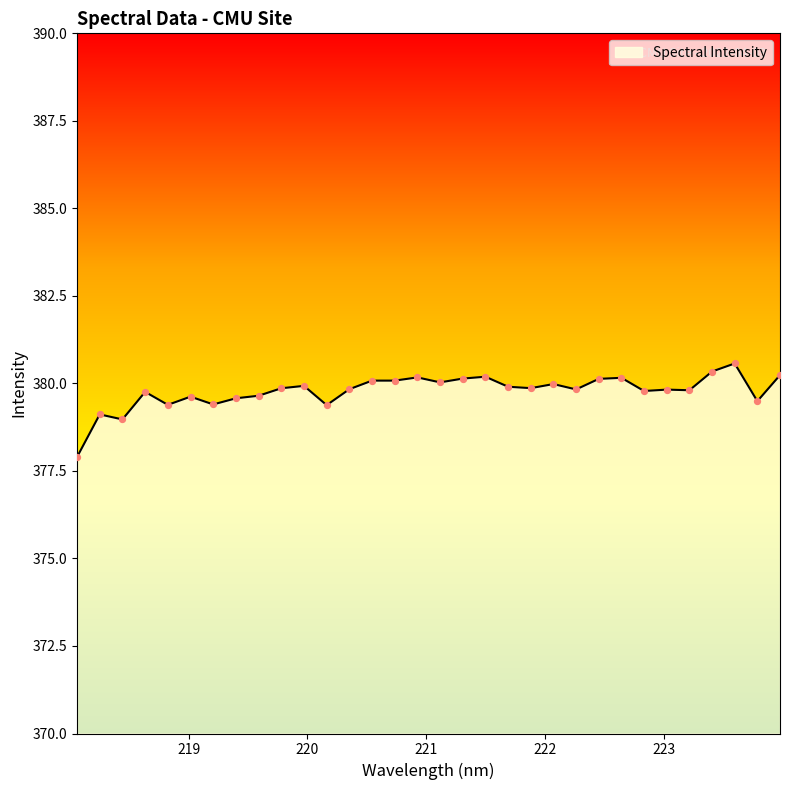

What is the greatest value displayed?

380.6